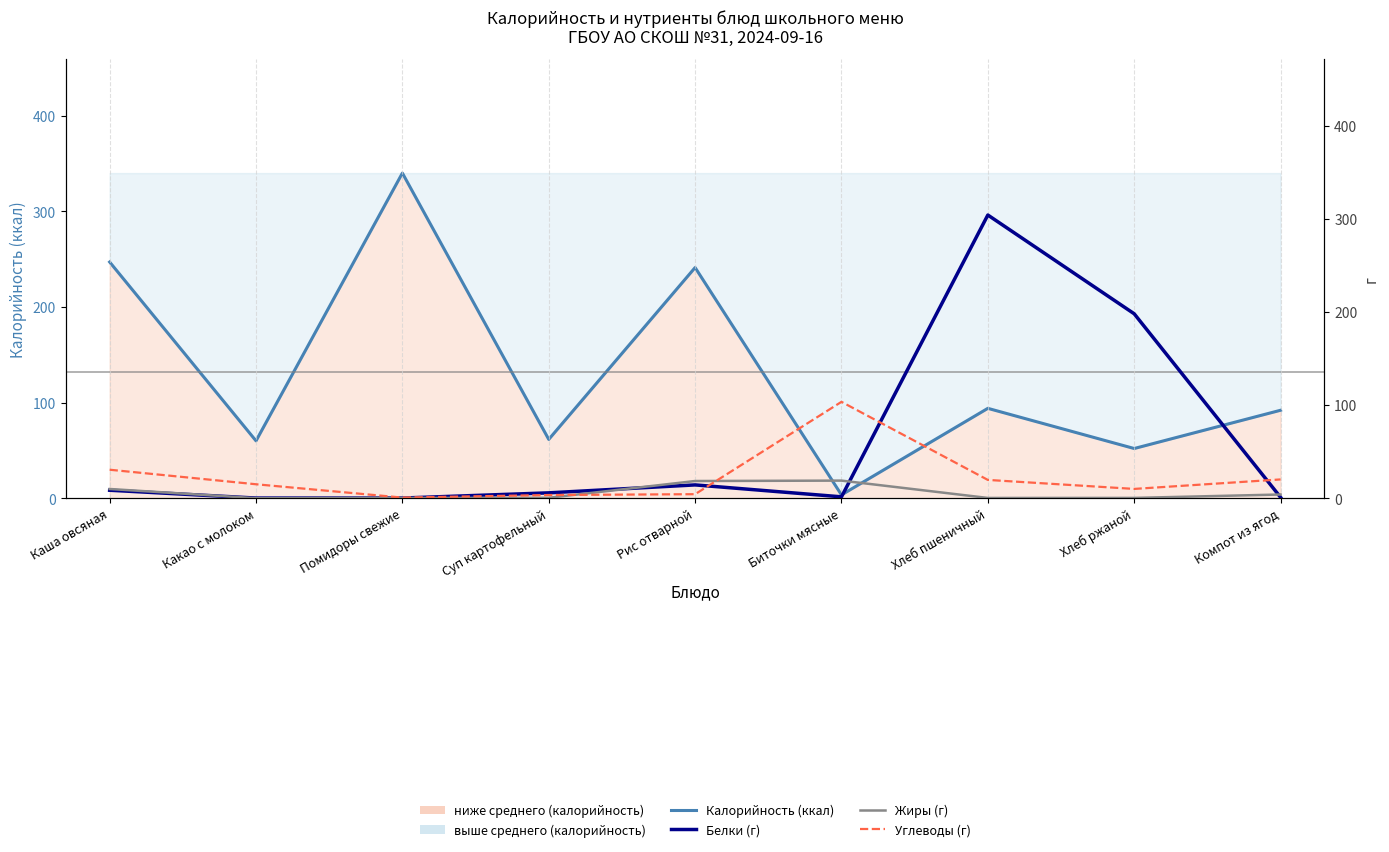

What is the lowest value of the Жиры (г) series?

0.1